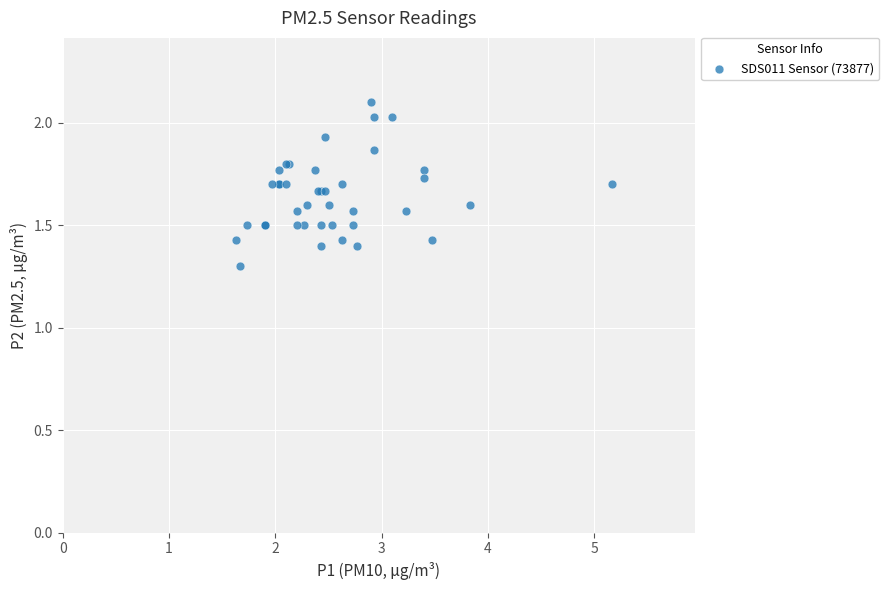

What Y value in the scatter plot is closest to 1?

1.3